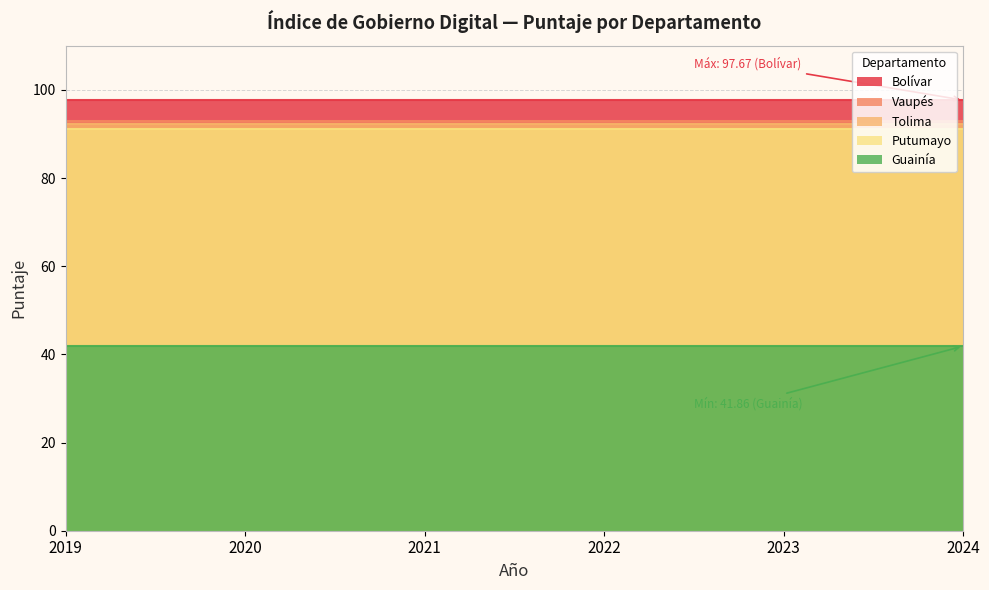

At which category is the sum across all series the highest?

2019